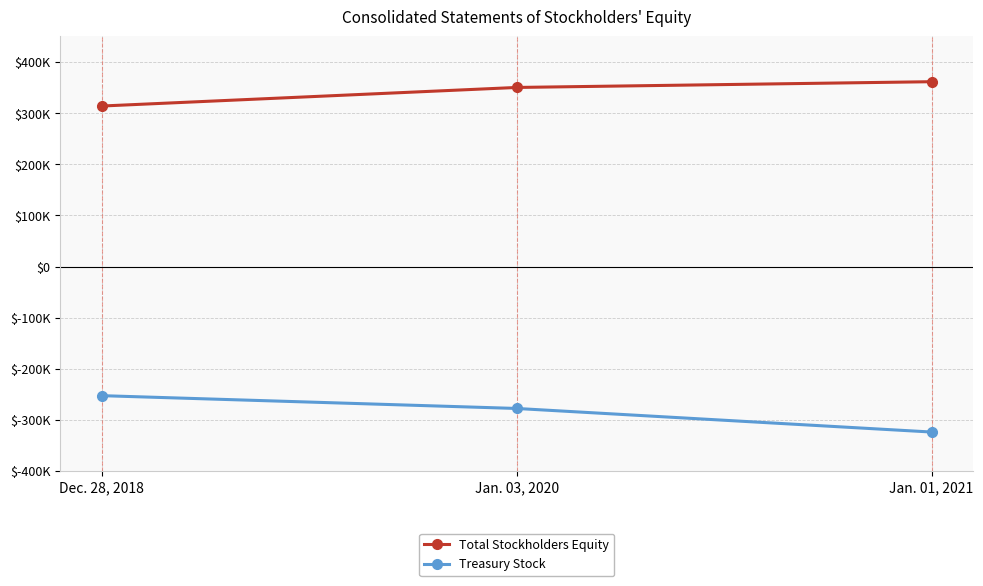

What is the label of the 2nd point from the right?

Jan. 03, 2020